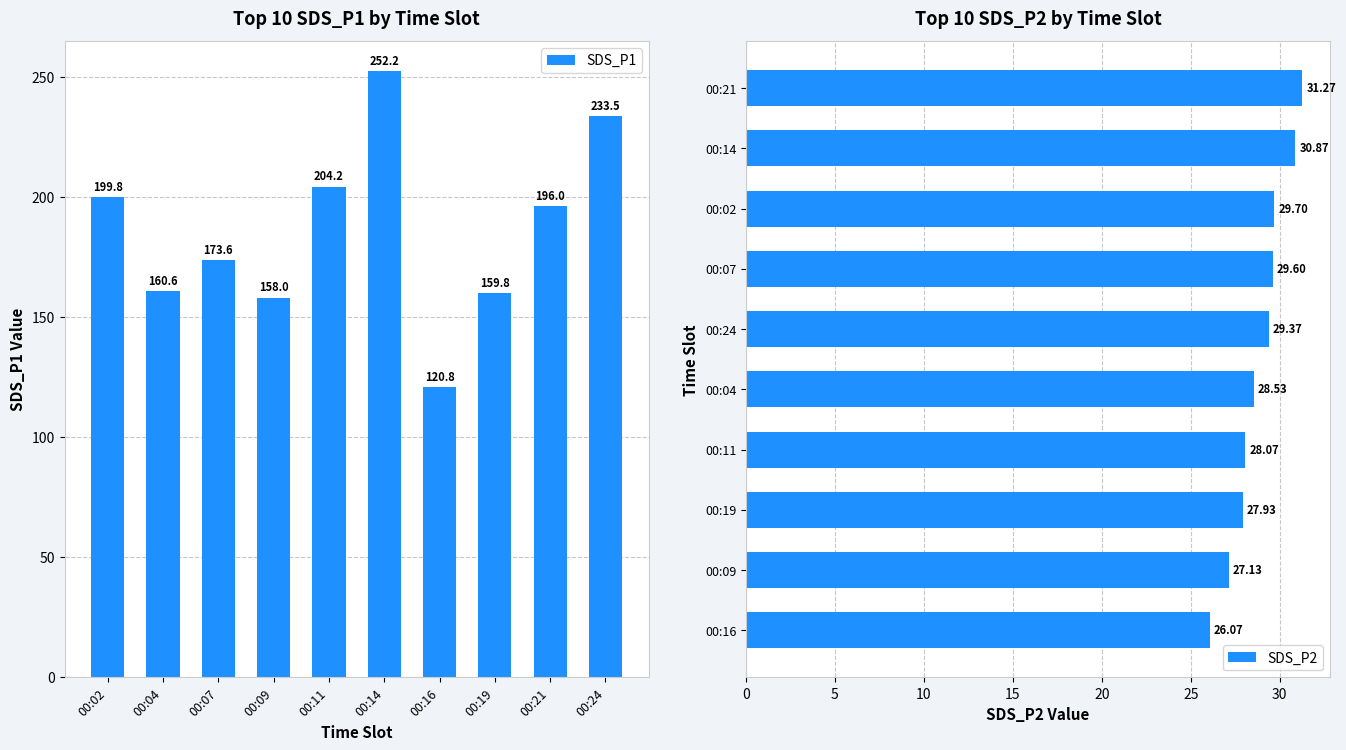

How many data points does each series have?

10